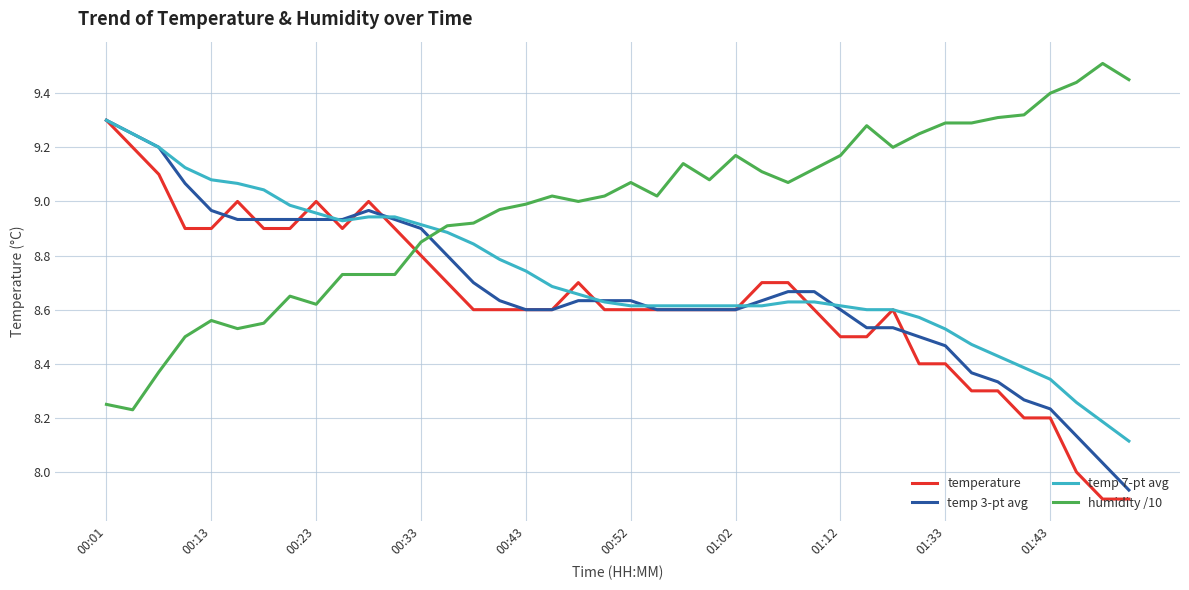

What is the greatest value displayed?

9.5